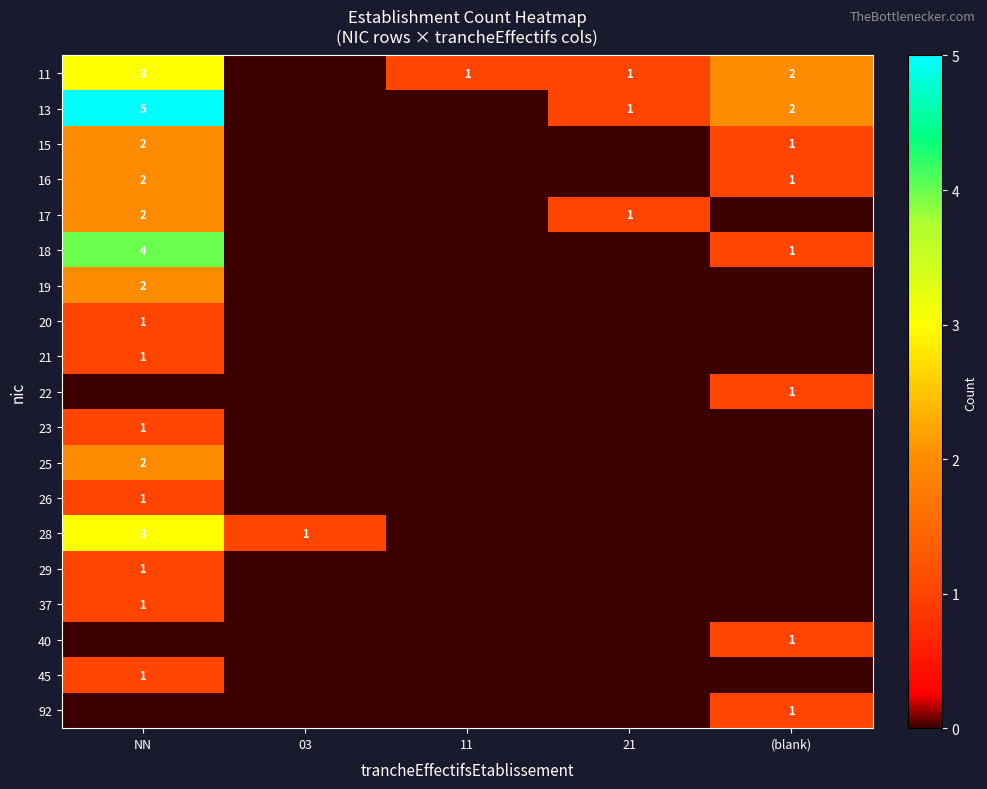

The value of 18 at NN is 7. True or false?

False